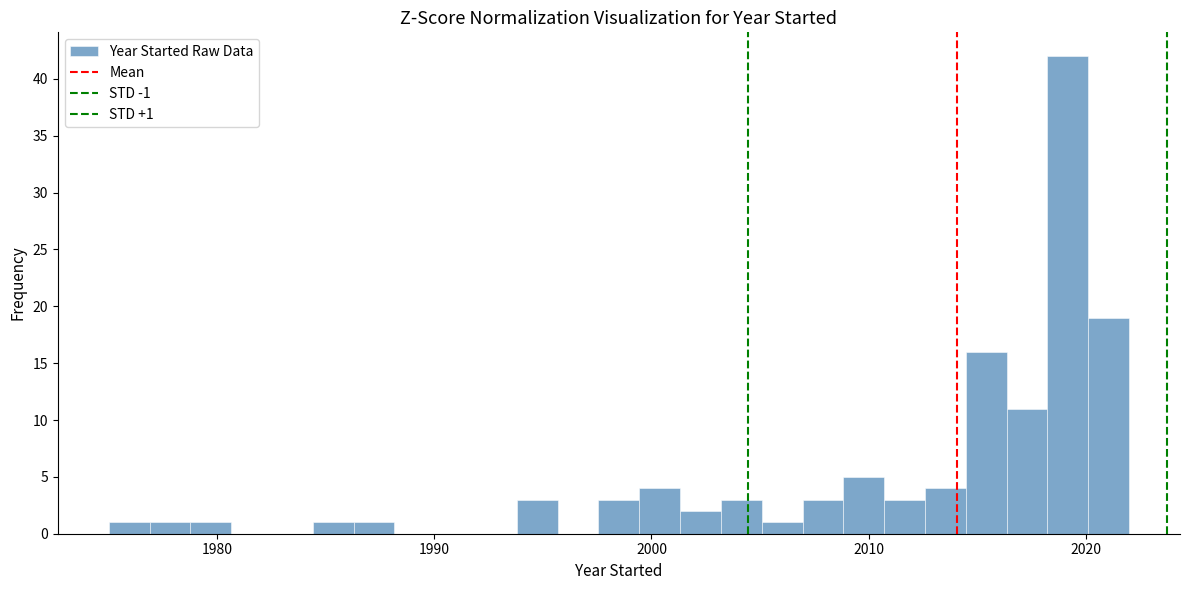

Read against the x-axis, roughly where is the centre of the tallest bar?

2019